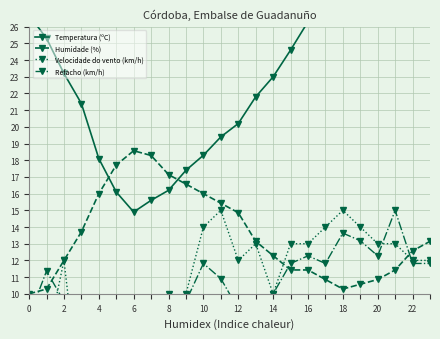

What is the average value of the Velocidade do vento (km/h) series?

10.8